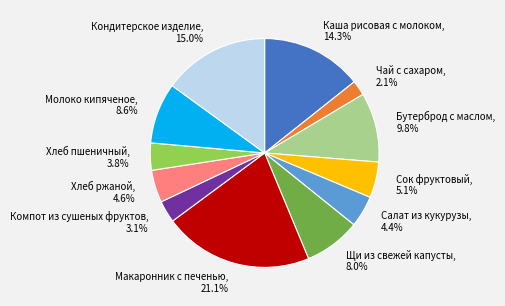

Is it true that Щи из свежей капусты is 8% of the pie?

True